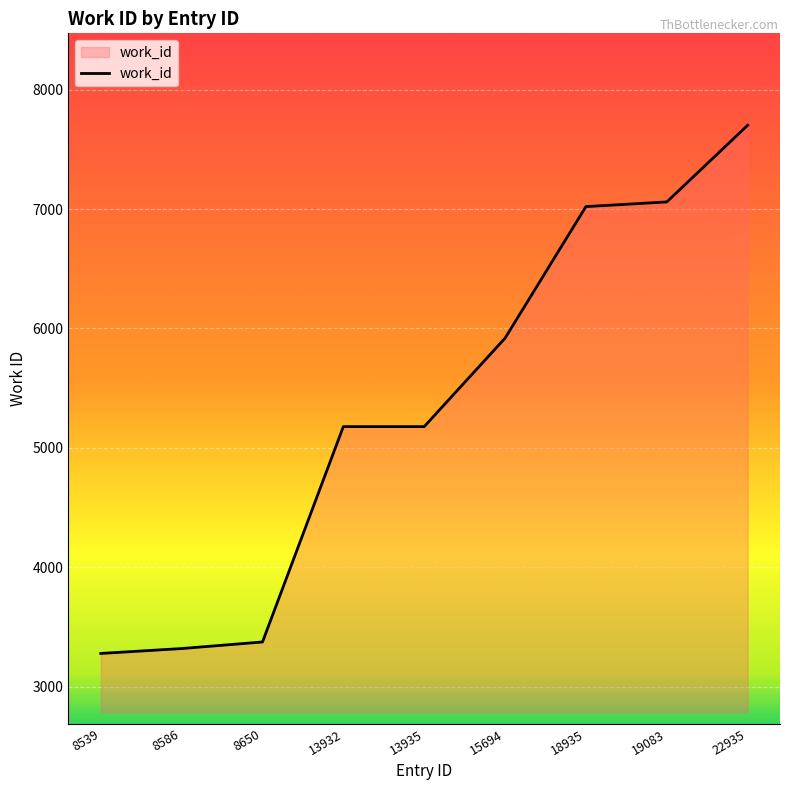

Between 19083 and 8539, which is larger?

19083